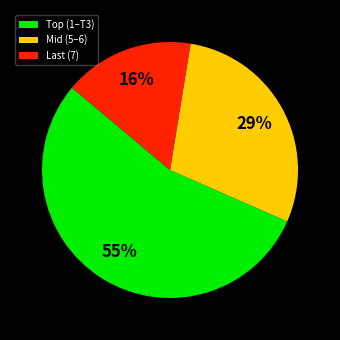

Rank the categories by value from lowest to highest.

Last (7), Mid (5–6), Top (1–T3)